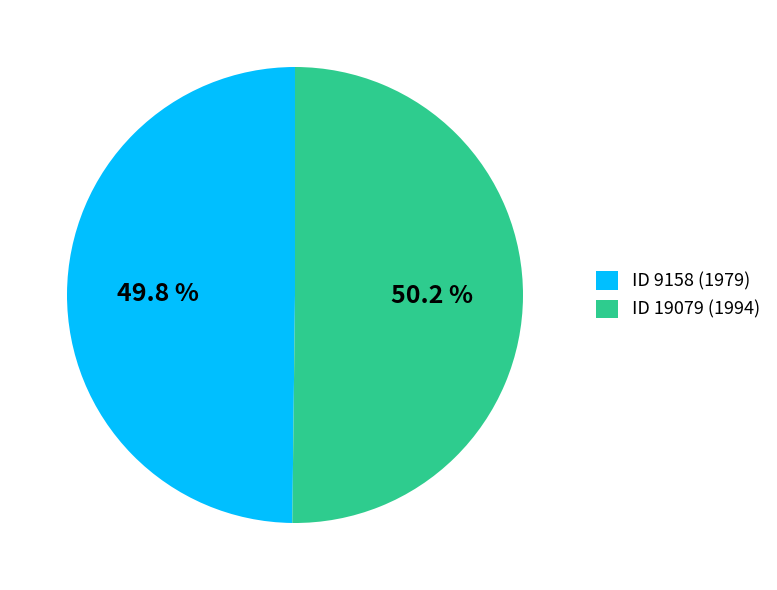

Approximately how many times larger is the value at ID 9158 (1979) compared to ID 19079 (1994)?

1.0